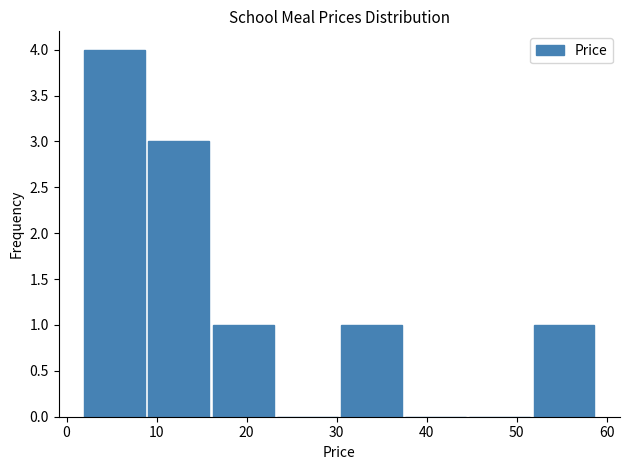

Over which range of the x-axis is the bar tallest?

2 to 9